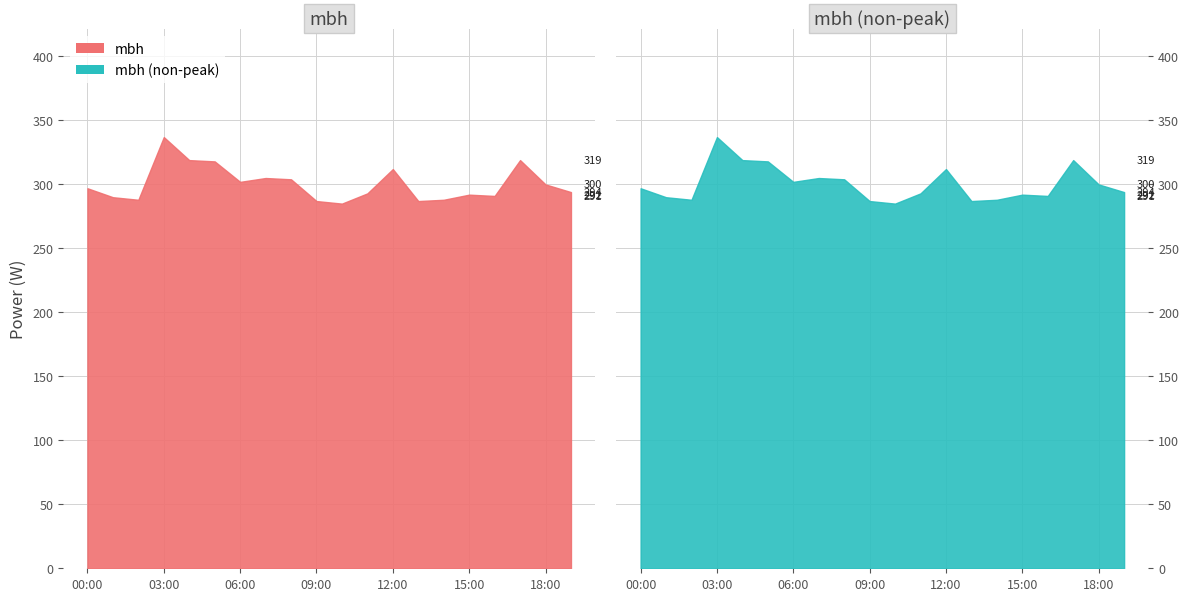

Between 14:00 and 15:00, which is larger?

15:00